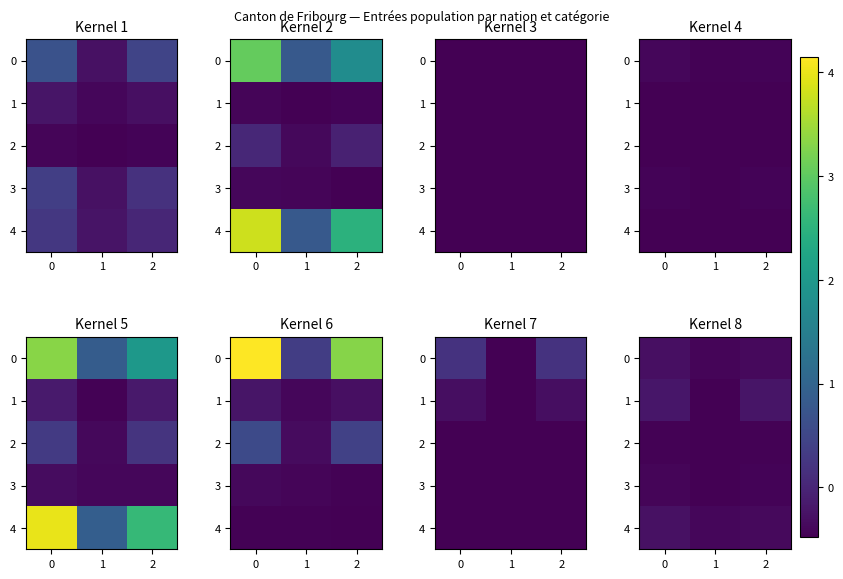

What is the difference between the highest and lowest values at 0?

0.2